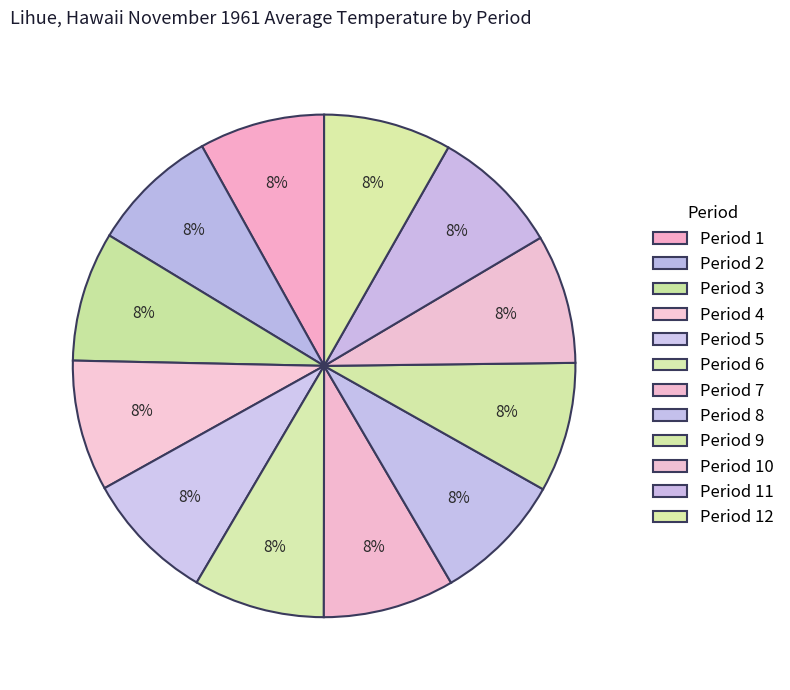

How many segments does this pie chart have?

12